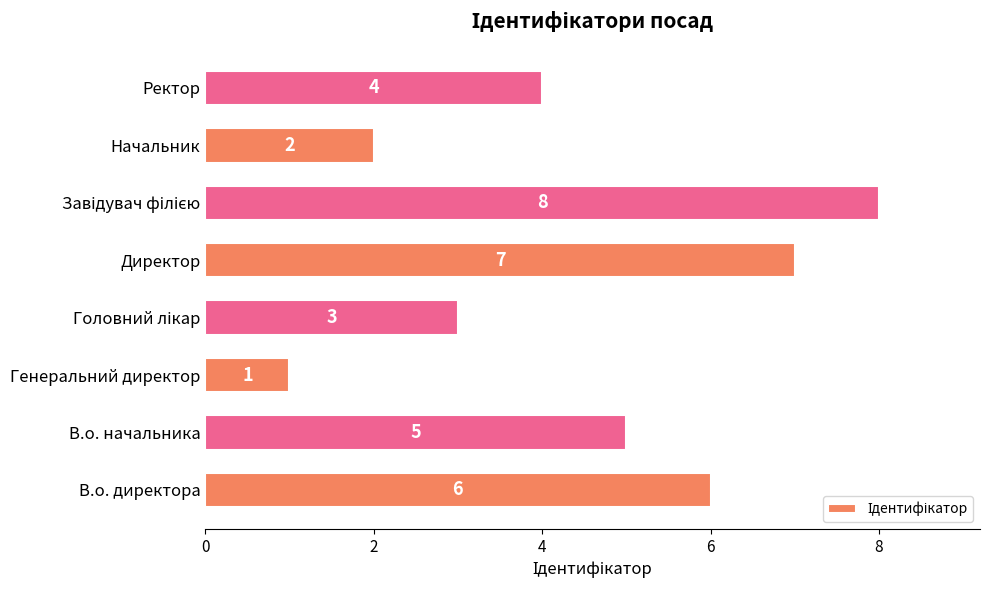

The chart shows a value of 6 at В.о. директора. True or false?

True